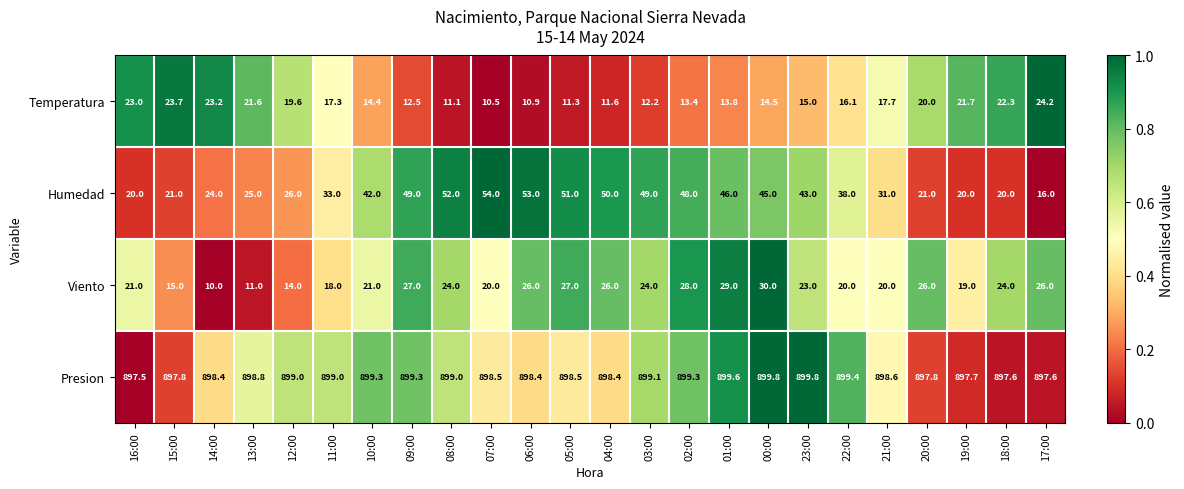

Which series has the largest total across all categories?

Presion